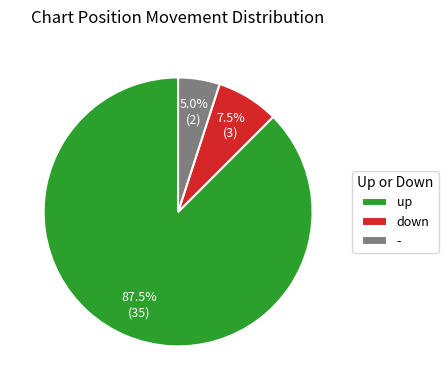

Which has a higher value, - or down?

down